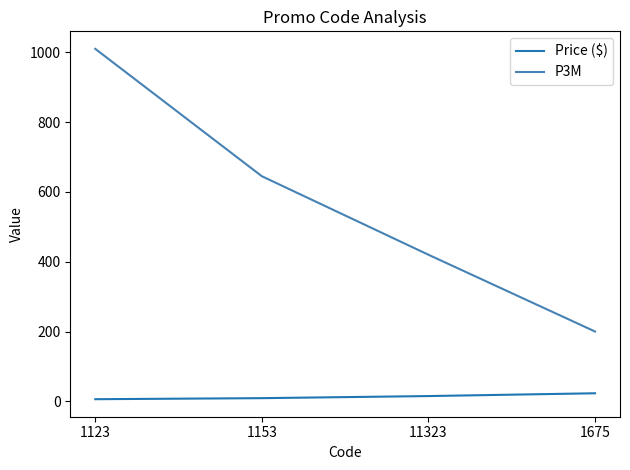

Rank the series by their average value, from lowest to highest.

Price ($), P3M